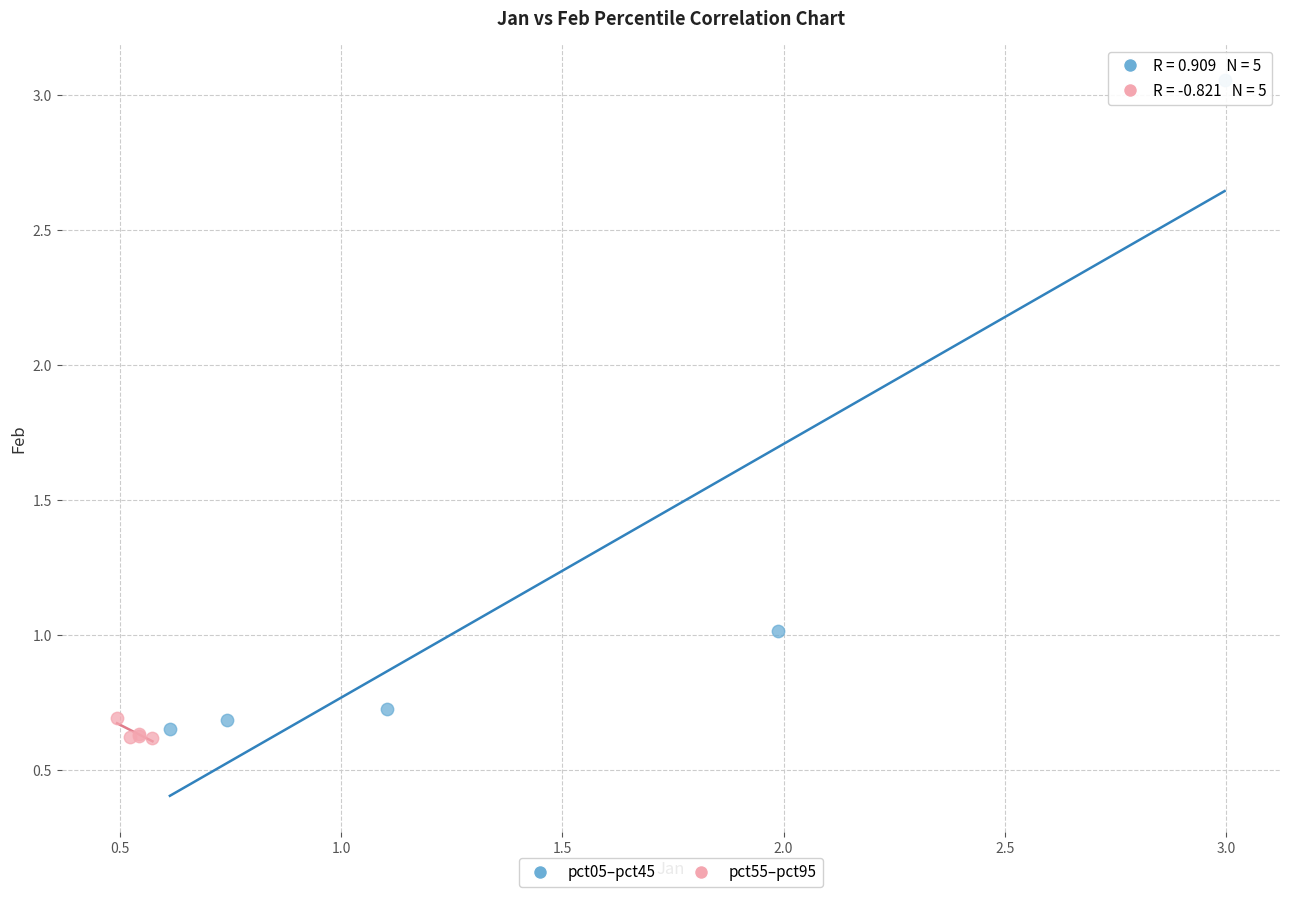

Which series reaches the maximum Y coordinate?

pct05–pct45